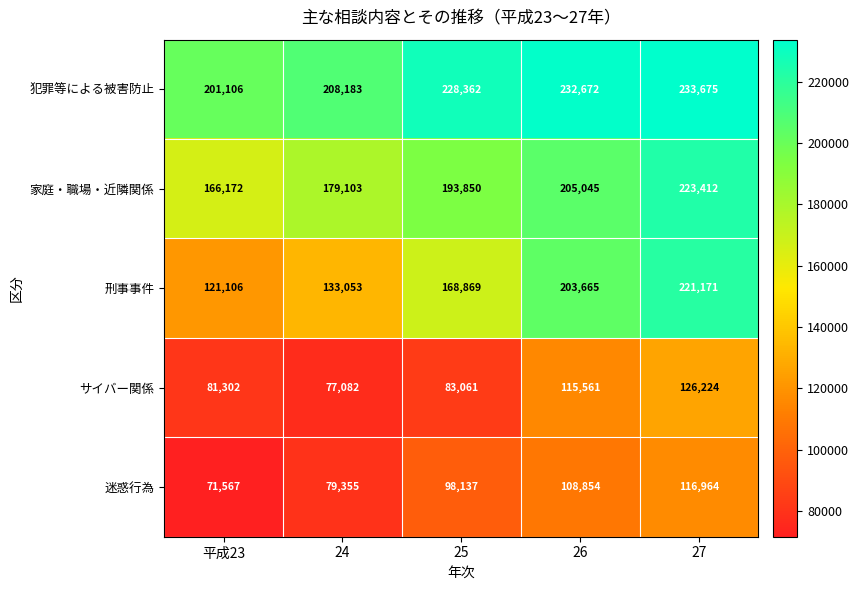

What is the minimum value shown in the chart?

71567